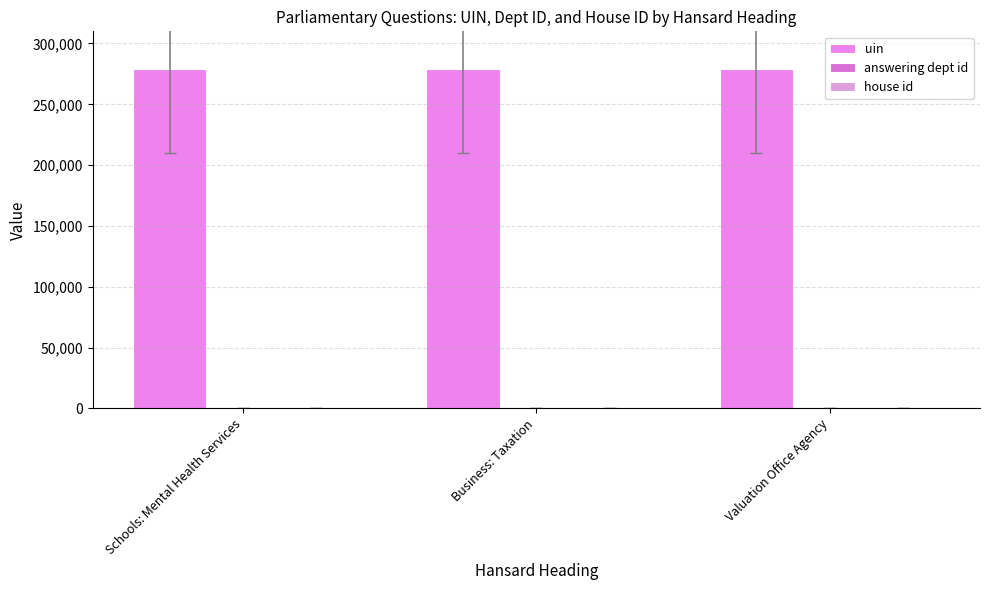

What is the label of the 2nd bar from the right?

Business: Taxation